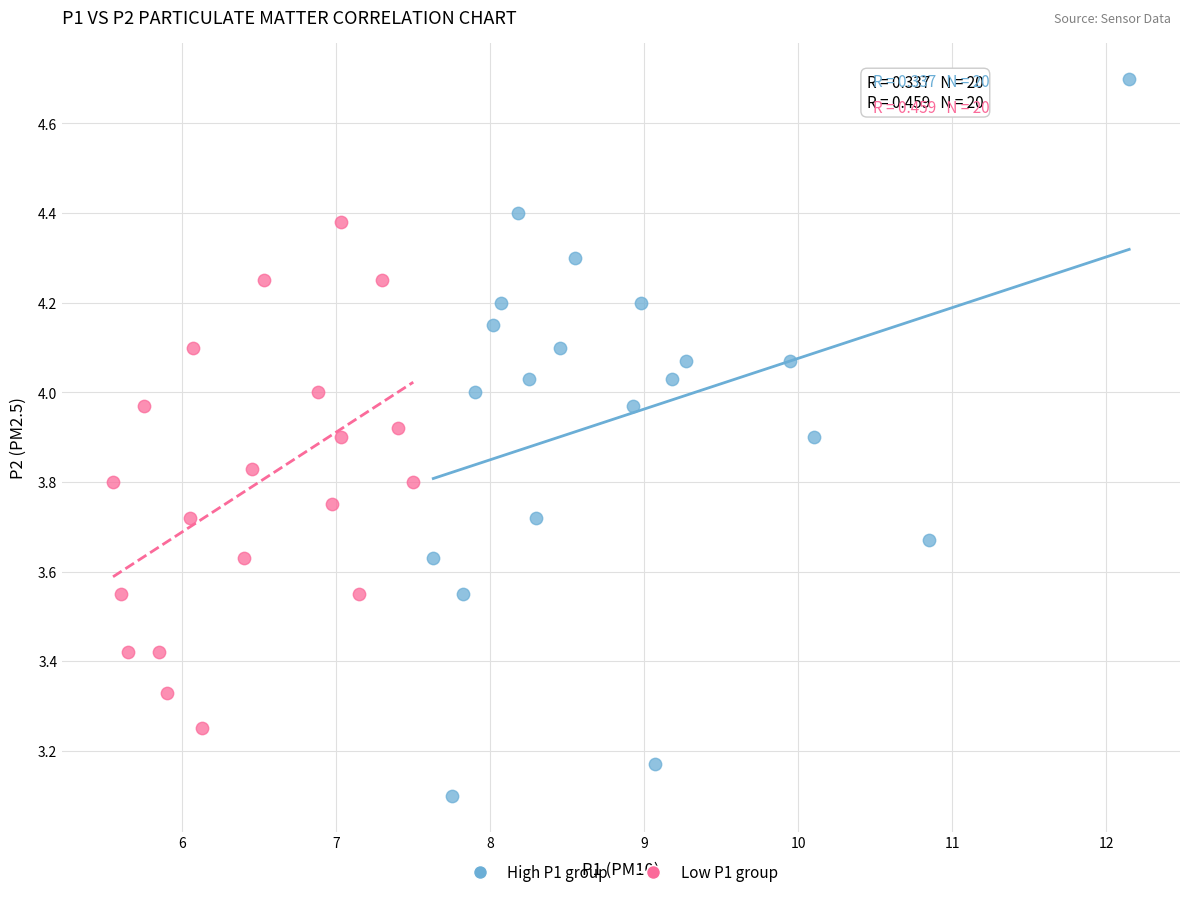

What are all the series names shown in the legend?

High P1 group, Low P1 group